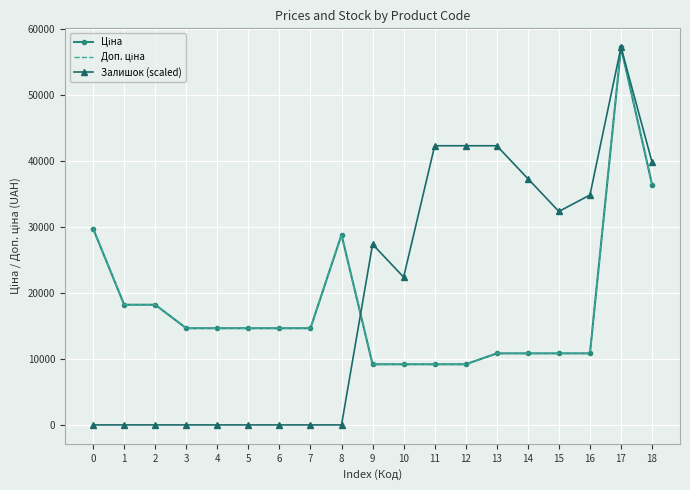

List the labels in order of Ціна value, largest first.

17, 18, 0, 8, 1, 2, 3, 4, 5, 6, 7, 13, 14, 15, 16, 9, 10, 11, 12